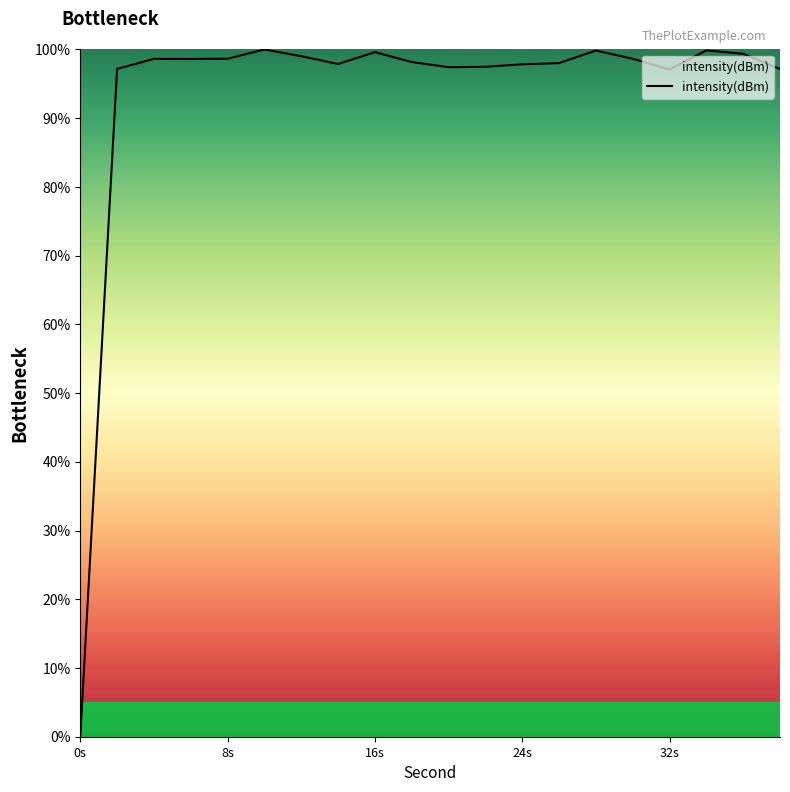

How many positive values are there?

19